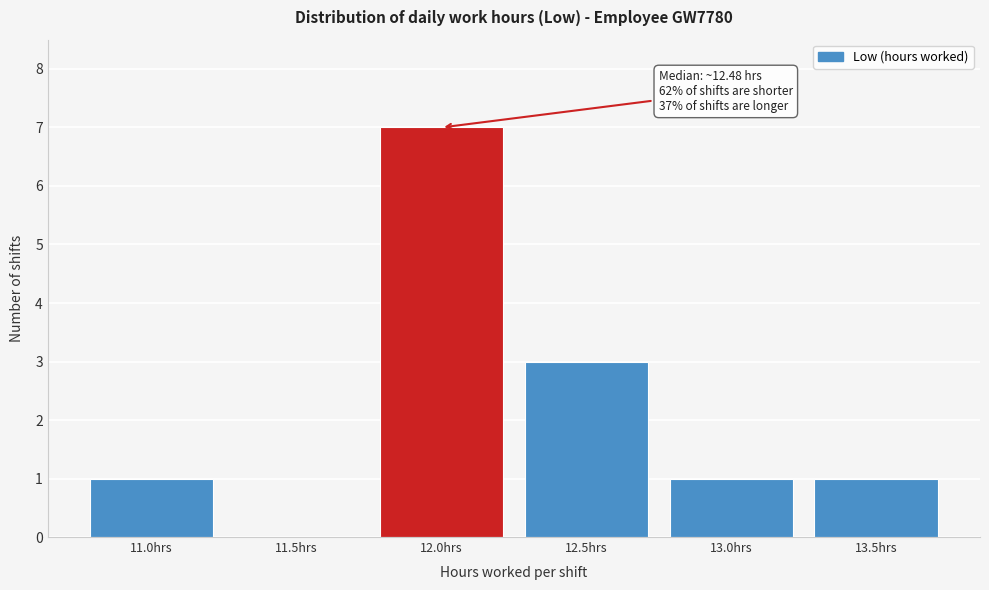

Reading right to left, transcribe all the data shown in this chart.

13.5hrs=1	13.0hrs=1	12.5hrs=3	12.0hrs=7	11.5hrs=0	11.0hrs=1